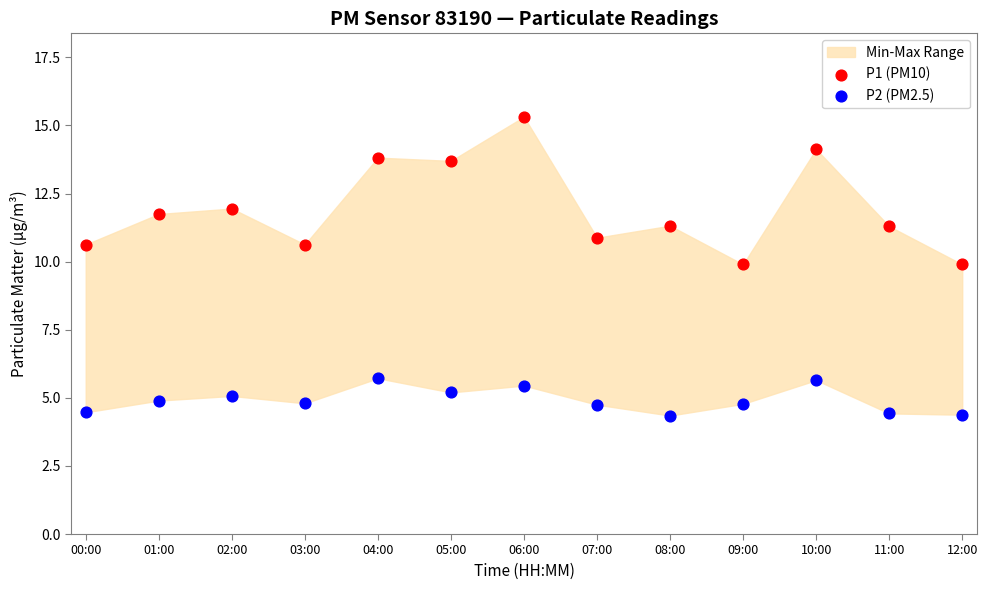

Which series reaches the minimum Y coordinate?

P2 (PM2.5)